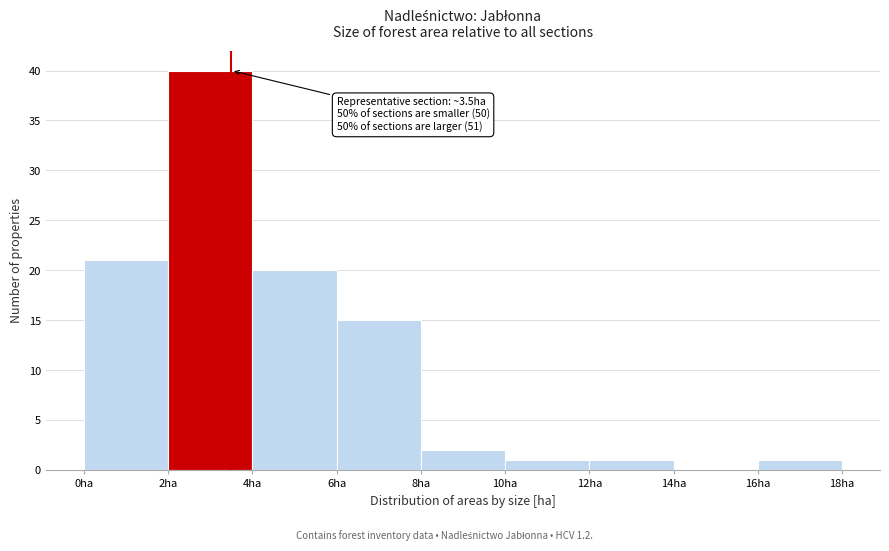

Over which range of the x-axis is the bar tallest?

2 to 4